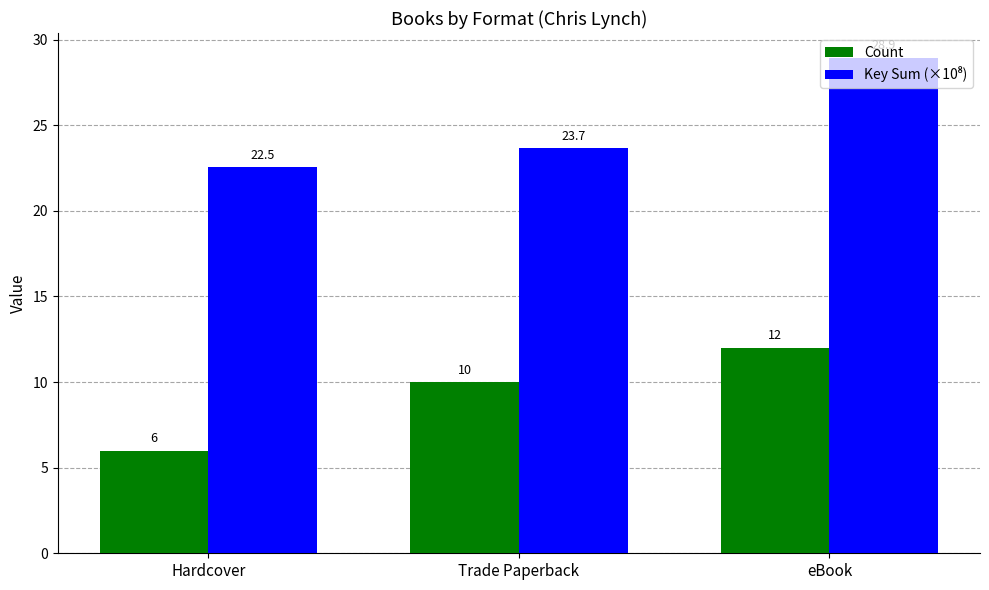

What is the difference between the Count values at eBook and Hardcover?

6.0